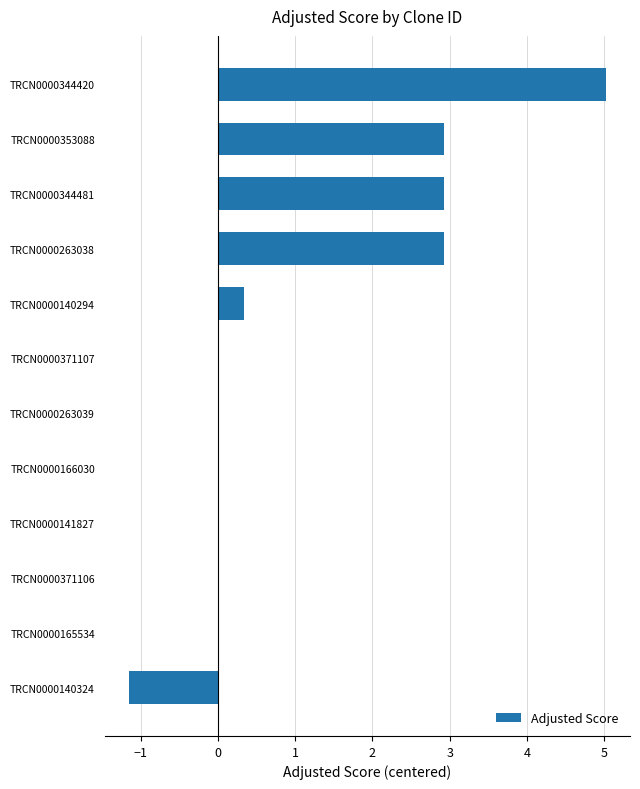

Where is the data nearest to the value 1?

TRCN0000140294